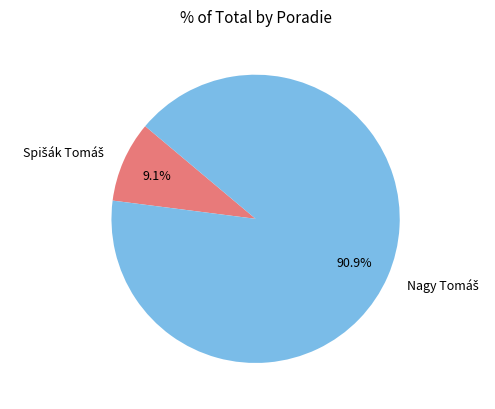

Does any single category account for the majority?

Yes